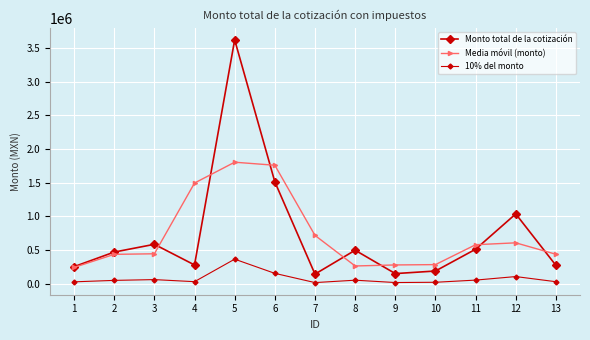

Reading left to right, list all the values displayed in this chart.

Monto total de la cotización: 250917.2	467596.0	583000.0	276080.0	3622500.0	1512210.0	140000.0	495000.0	147713.0	186029.4	510000.0	1035000.0	270000.0
Media móvil (monto): 239504.4	433837.7	442225.3	1493860.0	1803596.7	1758236.7	715736.7	260904.3	276247.5	281247.5	577009.8	605000.0	435000.0
10% del monto: 25091.7	46759.6	58300.0	27608.0	362250.0	151221.0	14000.0	49500.0	14771.3	18602.9	51000.0	103500.0	27000.0